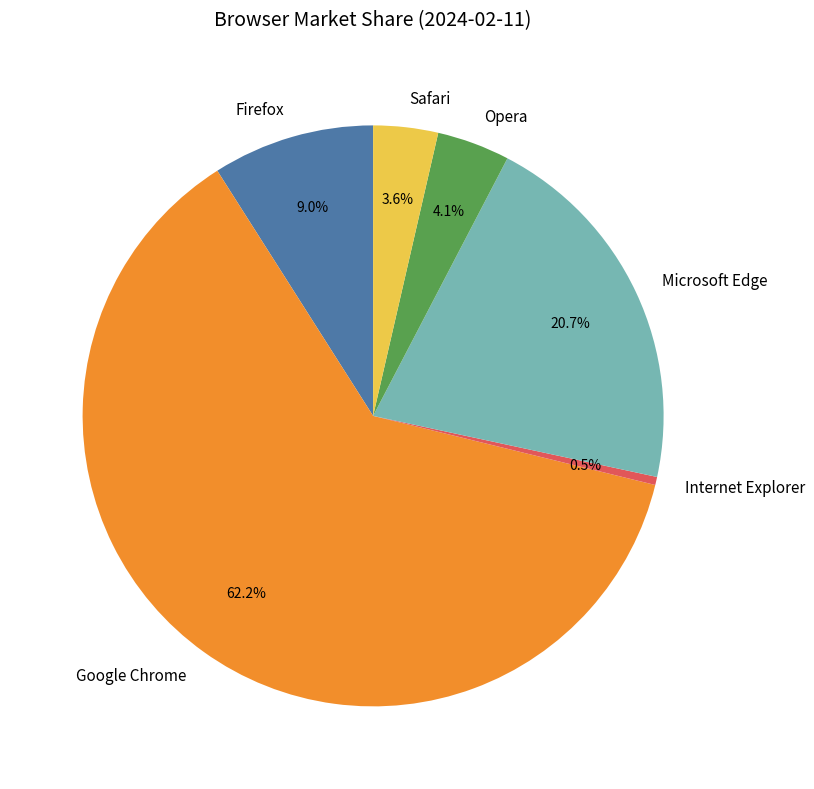

To the nearest percent, what is the difference between the Google Chrome and Internet Explorer slice percentages?

62%